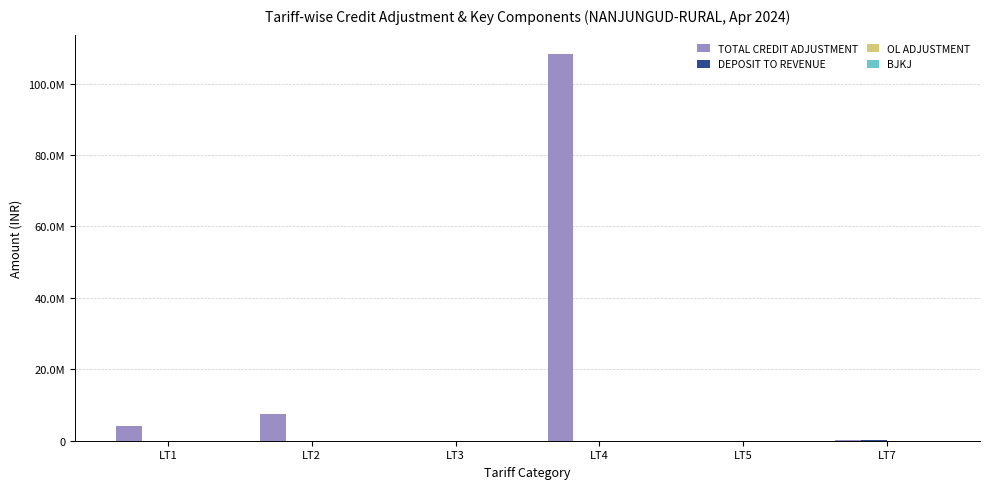

What is the maximum value shown in the chart?

108280725.0